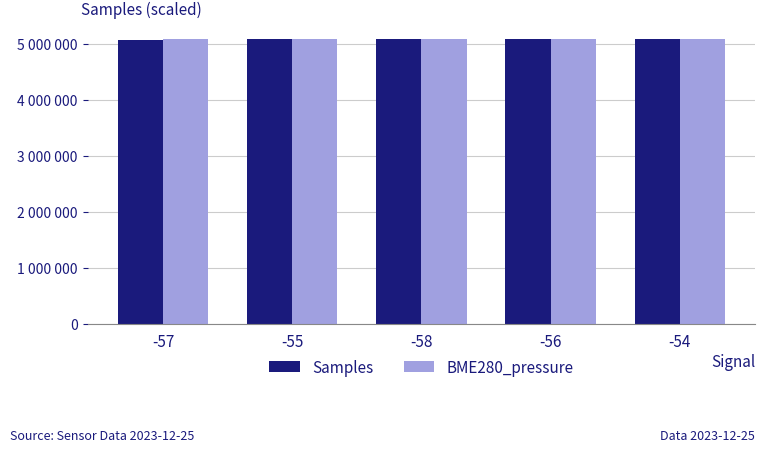

What is the difference between the Samples values at -55 and -56?

2540.0